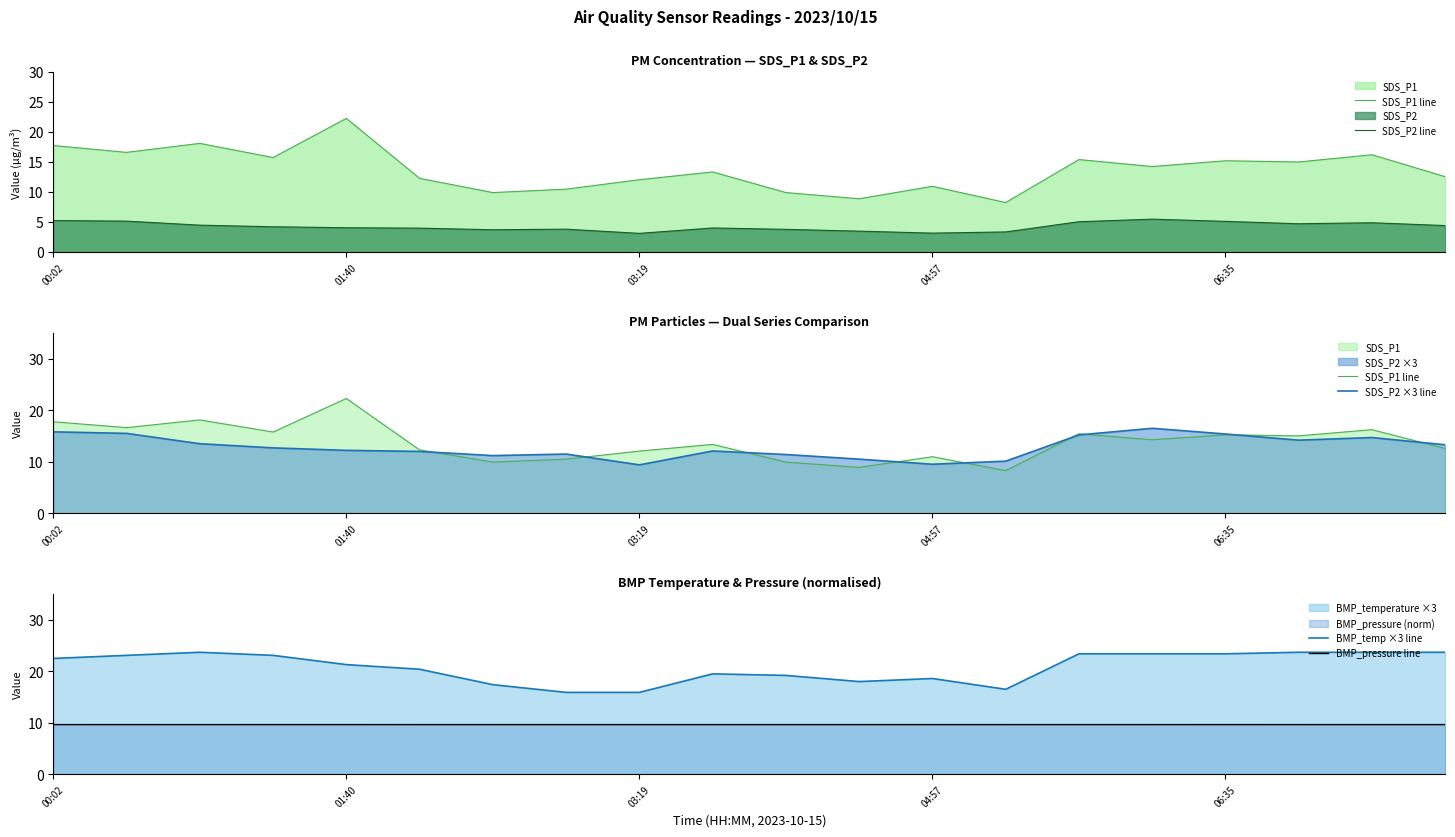

At which label does SDS_P1 line first exceed 14?

00:02